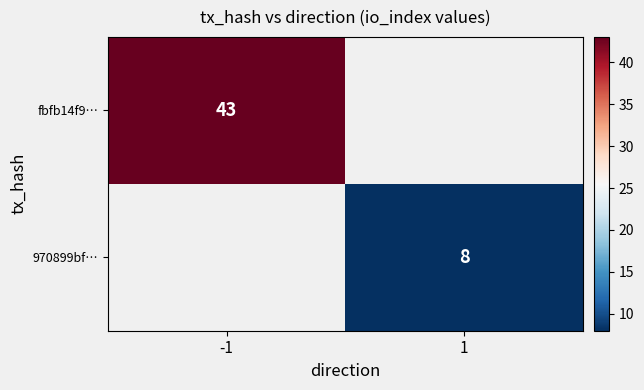

How many distinct data groups are displayed?

2